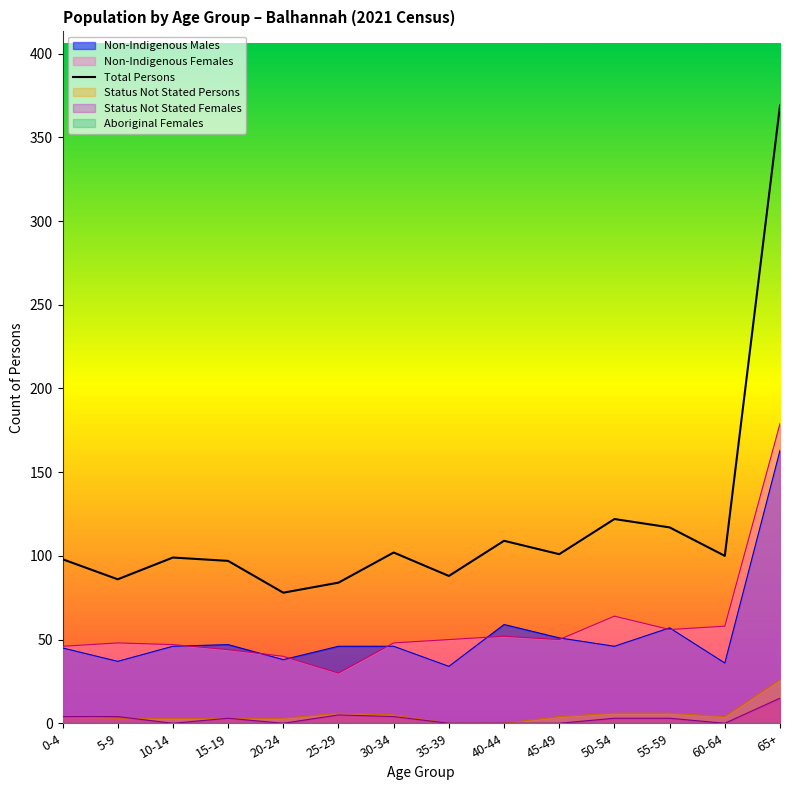

List the labels in order of value, smallest first.

20-24, 25-29, 5-9, 35-39, 15-19, 0-4, 10-14, 60-64, 45-49, 30-34, 40-44, 55-59, 50-54, 65+